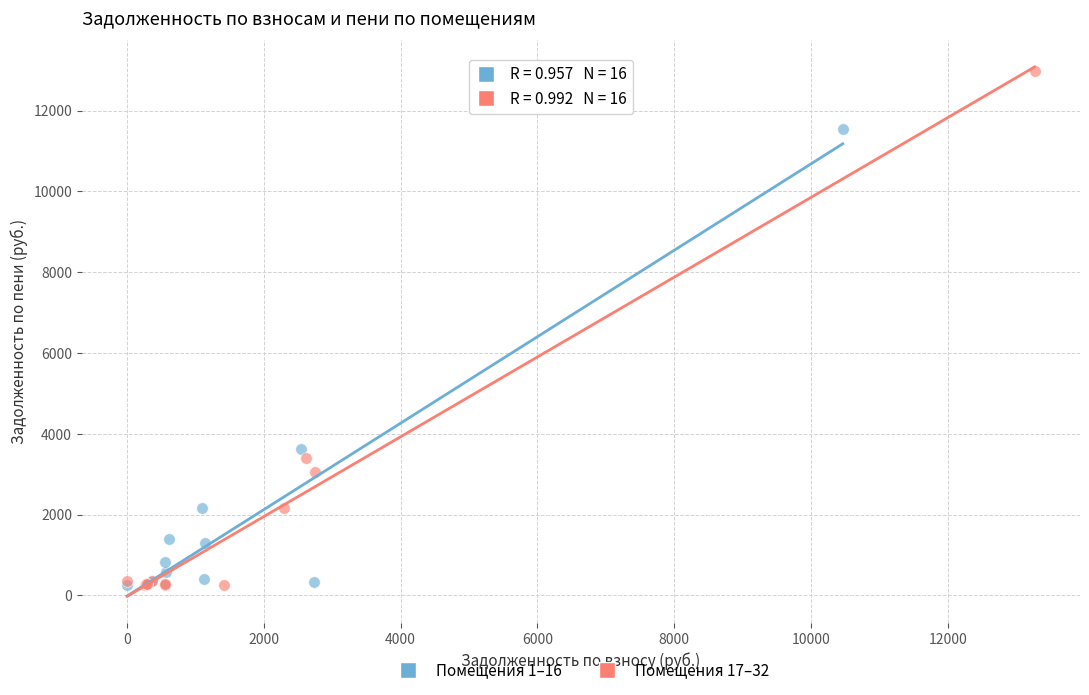

Which series has the largest Y range (max minus min)?

Помещения 17–32